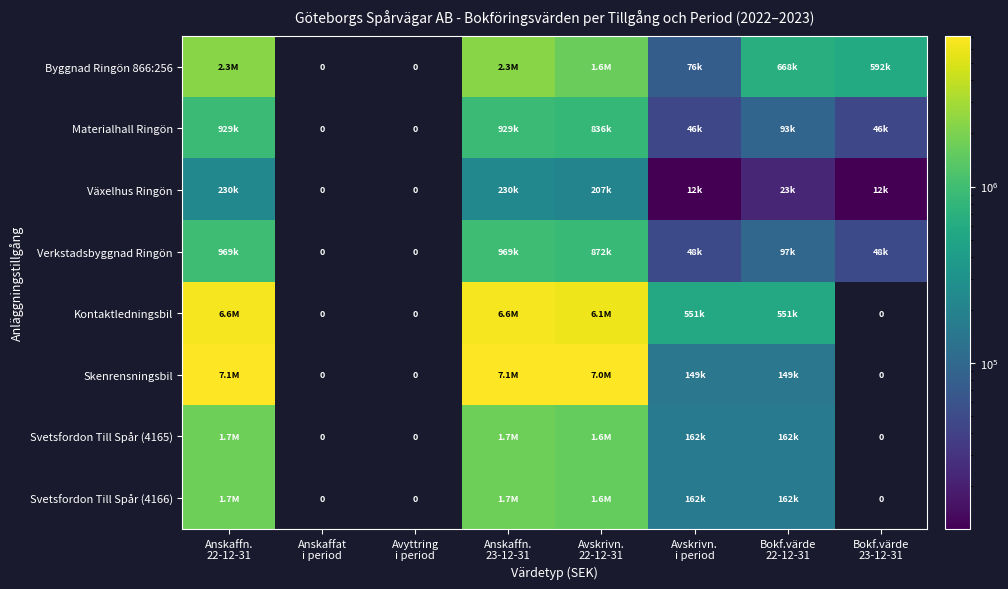

Where is Materialhall Ringön nearest to the value 487724?

Avskrivn. 22-12-31